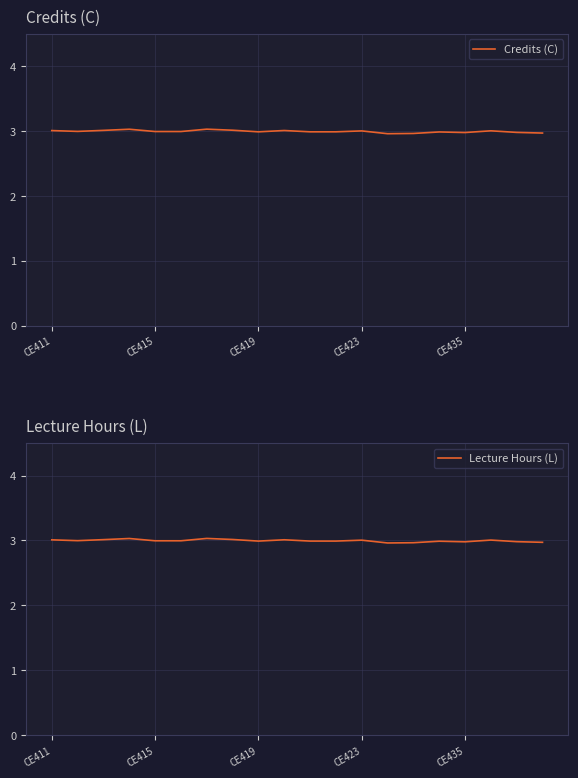

What is the sum of all Lecture Hours (L) values?

59.9